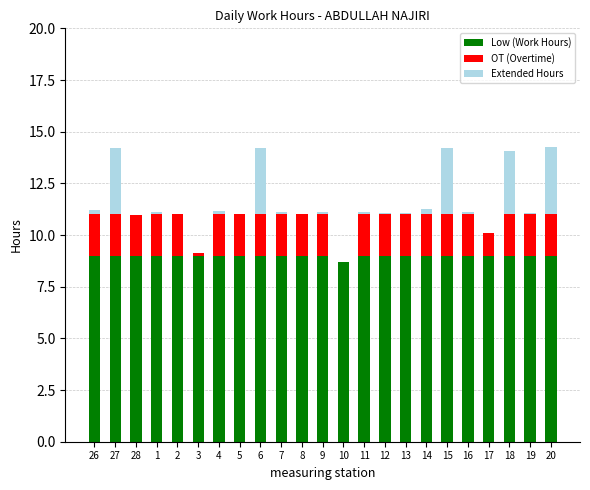

The value of Low (Work Hours) at 9 is 13.0. True or false?

False